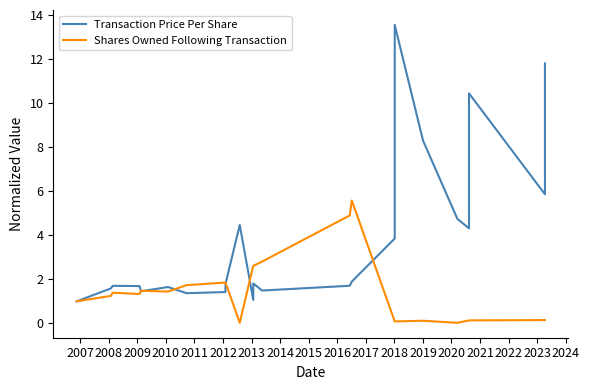

What is the spread (max minus min) of values at 2023?

8.2